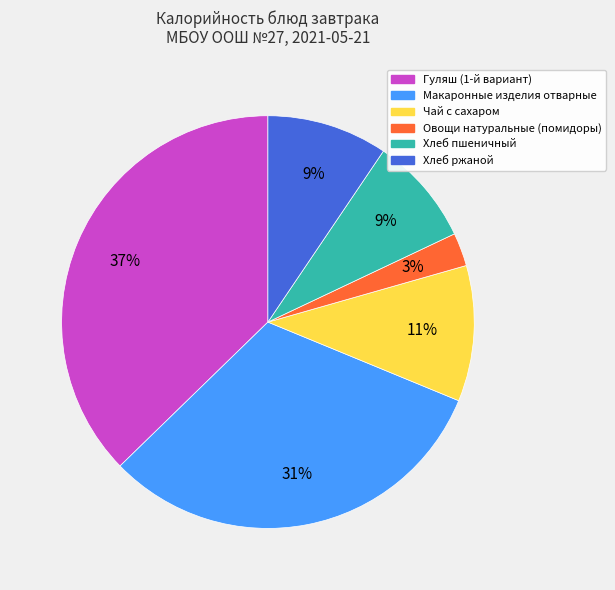

Does Овощи натуральные (помидоры) represent more than half of the total?

No